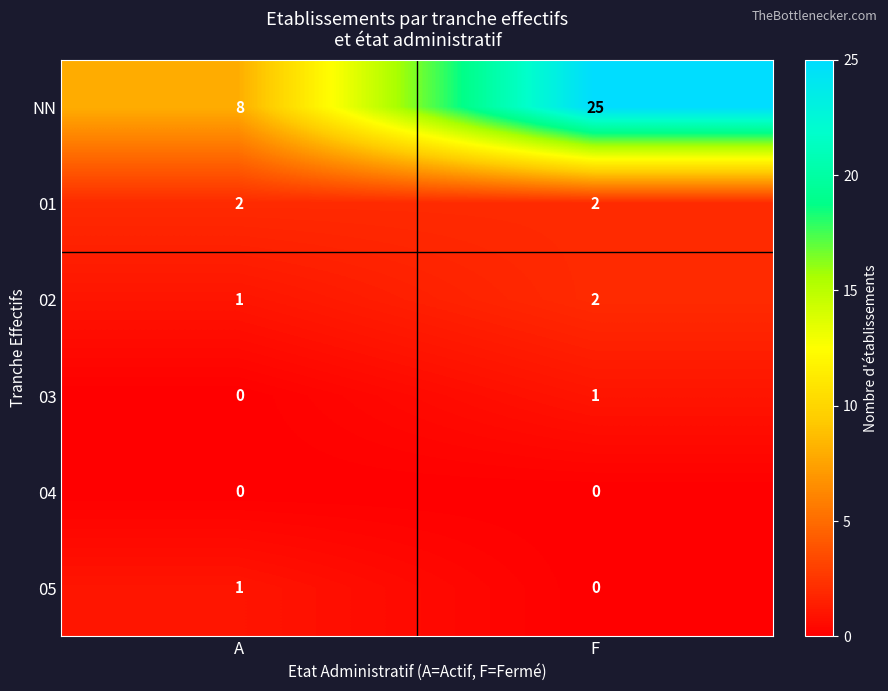

Between A and F, which series saw the biggest shift?

NN